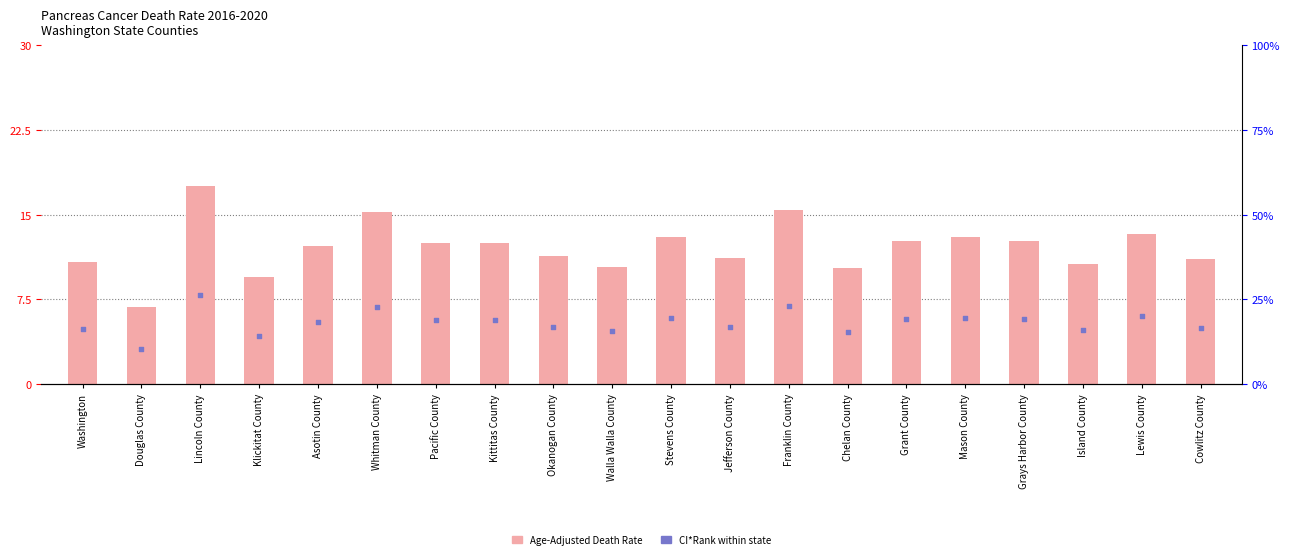

Which has a higher value, Lincoln County or Jefferson County?

Lincoln County